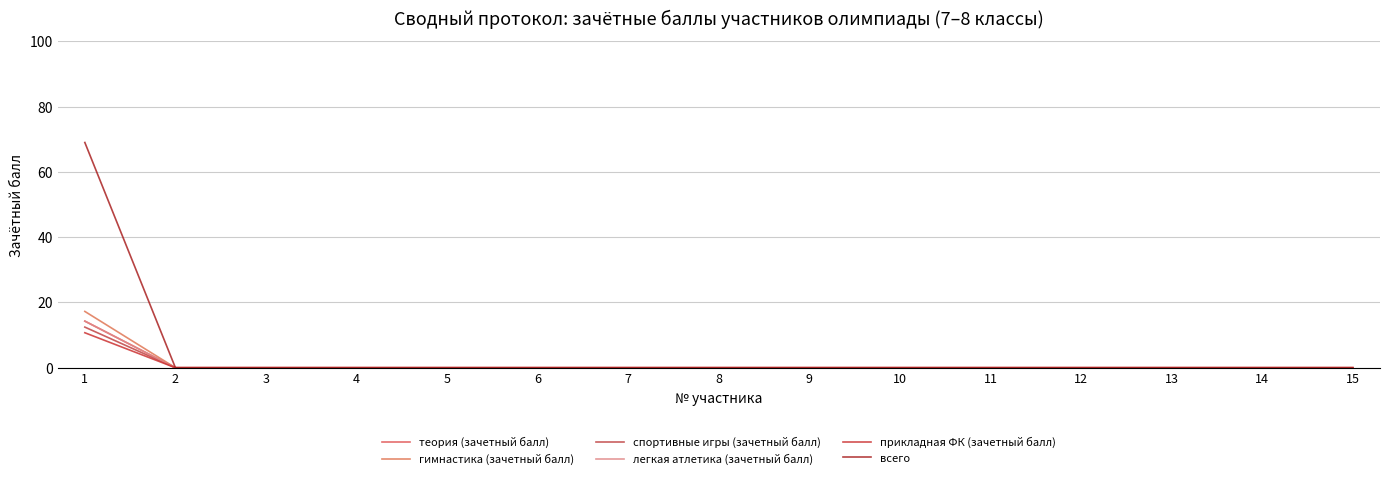

What is the greatest value displayed?

69.0